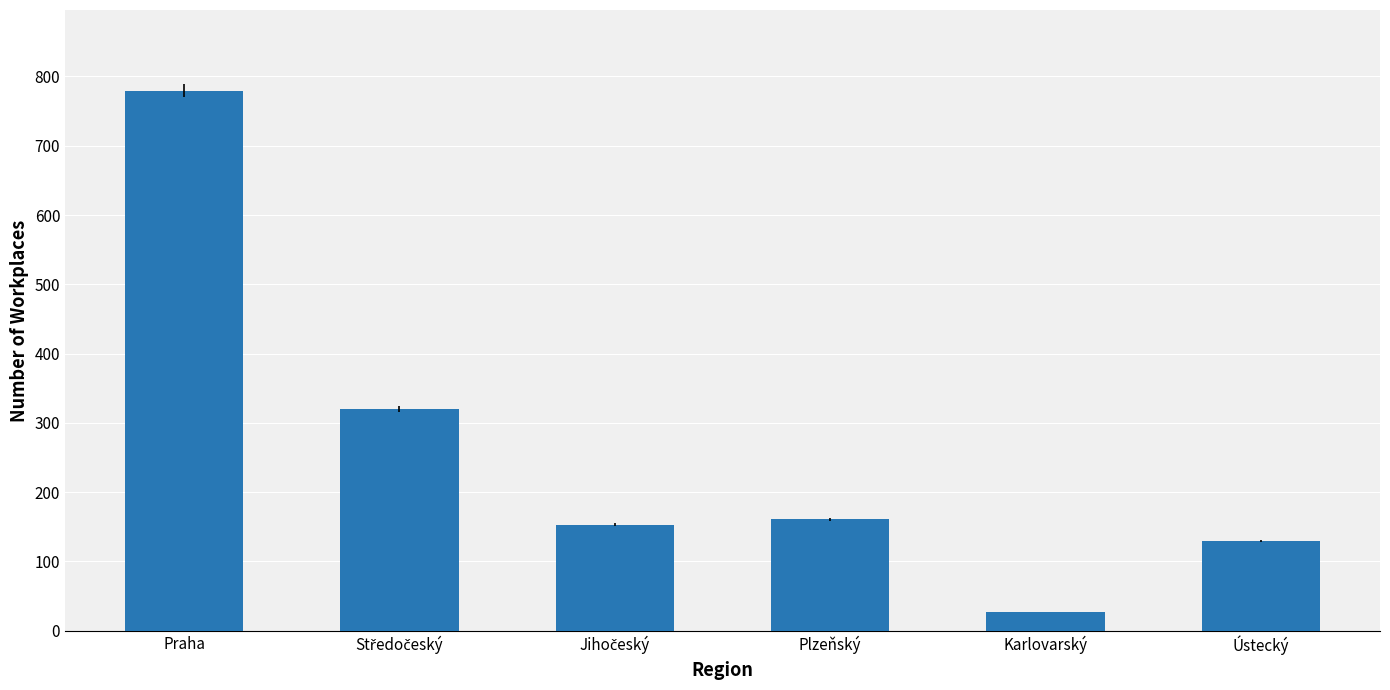

Reading right to left, list all the values displayed in this chart.

129	27	161	153	320	779